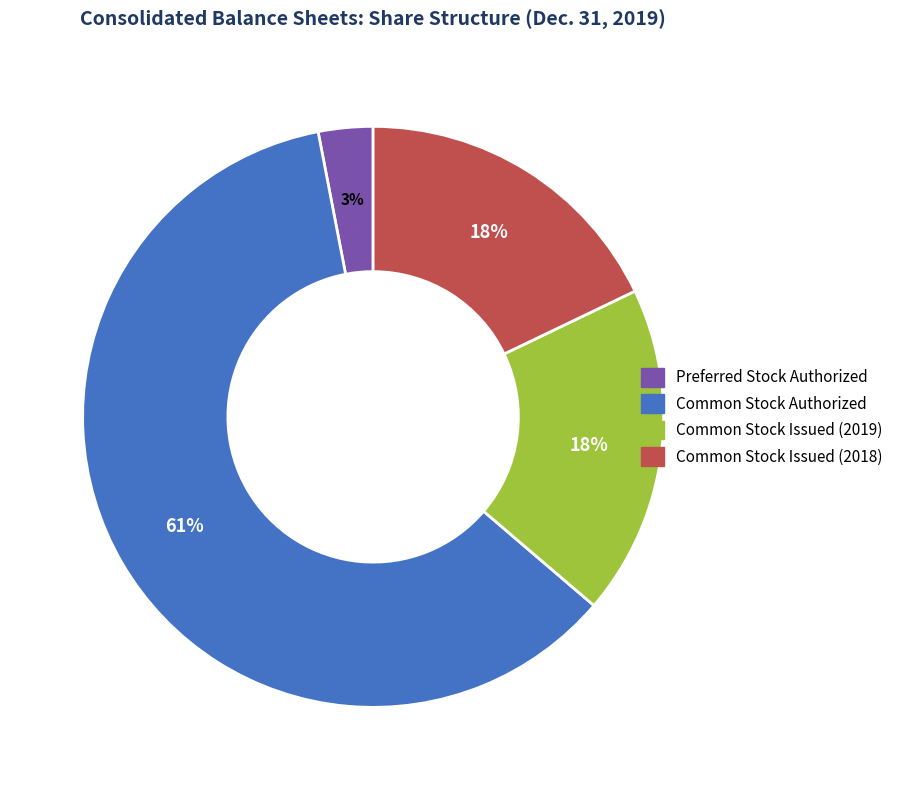

Approximately how many times larger is the value at Common Stock Issued (2019) compared to Common Stock Issued (2018)?

1.0